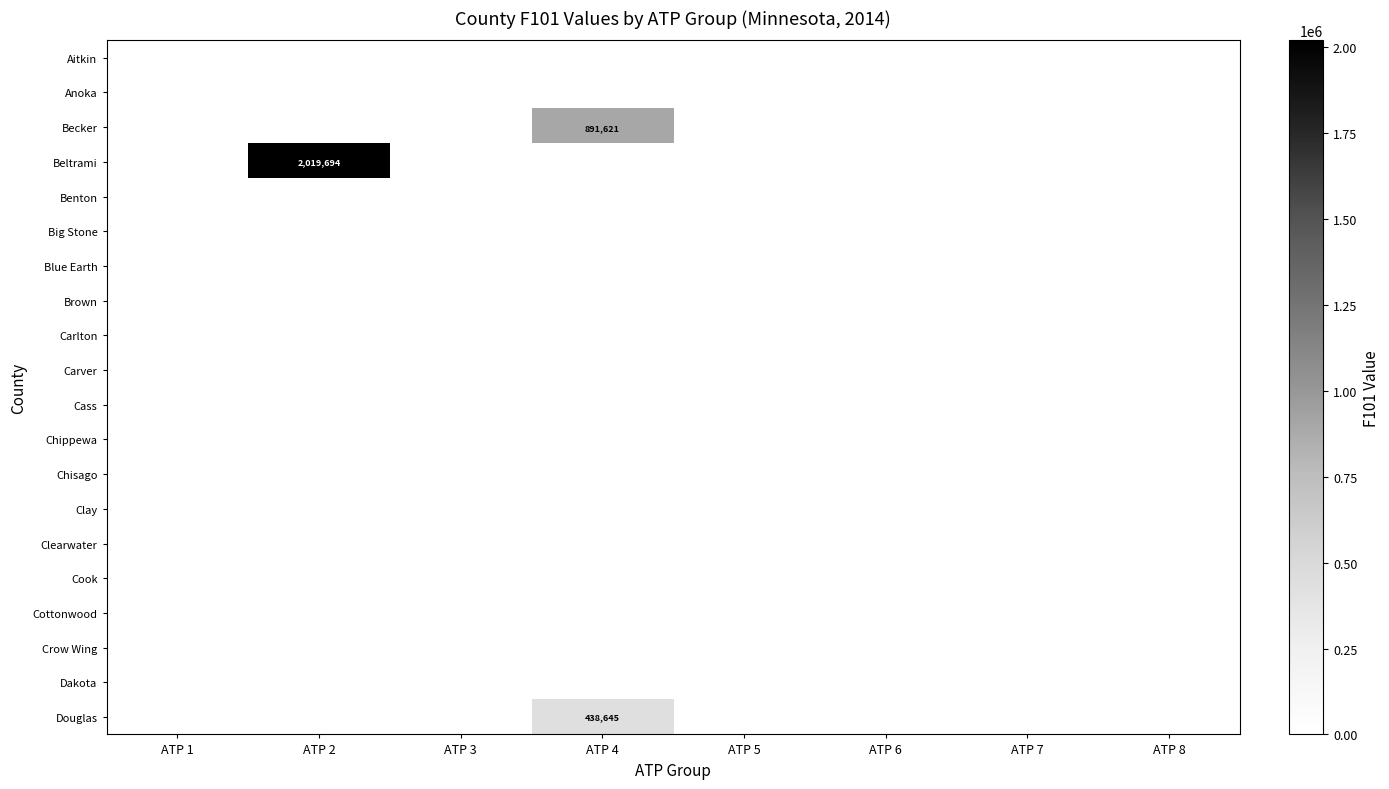

The Benton series shows 0 at ATP 1. True or false?

True